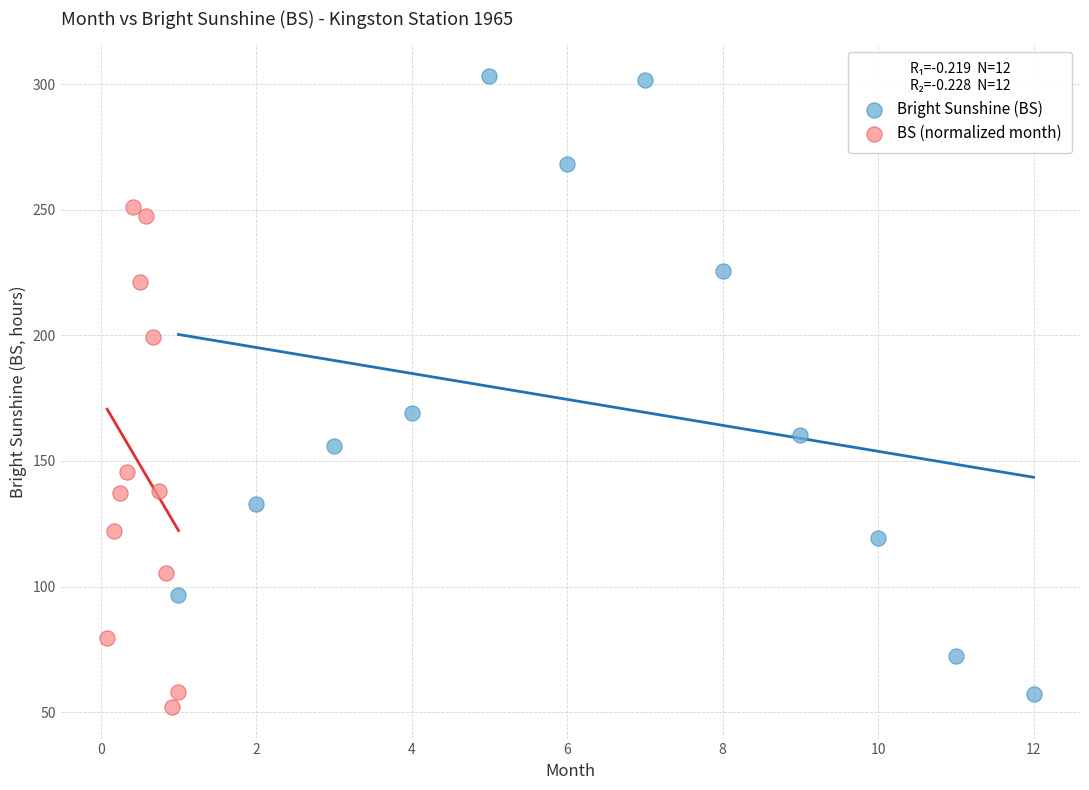

What are all the series names shown in the legend?

Bright Sunshine (BS), BS (normalized month)